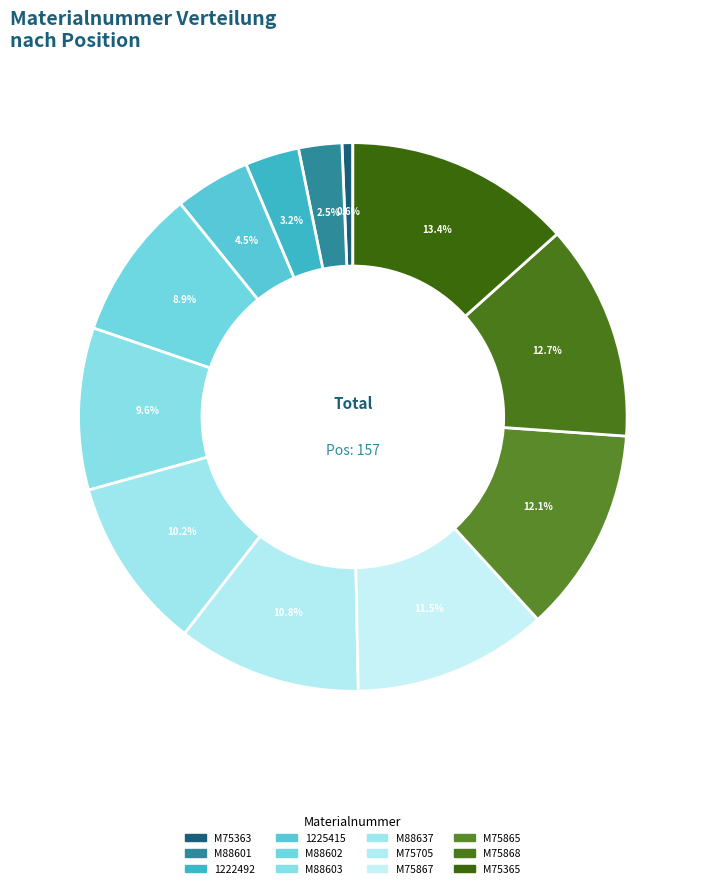

Rank the categories by value from highest to lowest.

M75365, M75868, M75865, M75867, M75705, M88637, M88603, M88602, 1225415, 1222492, M88601, M75363